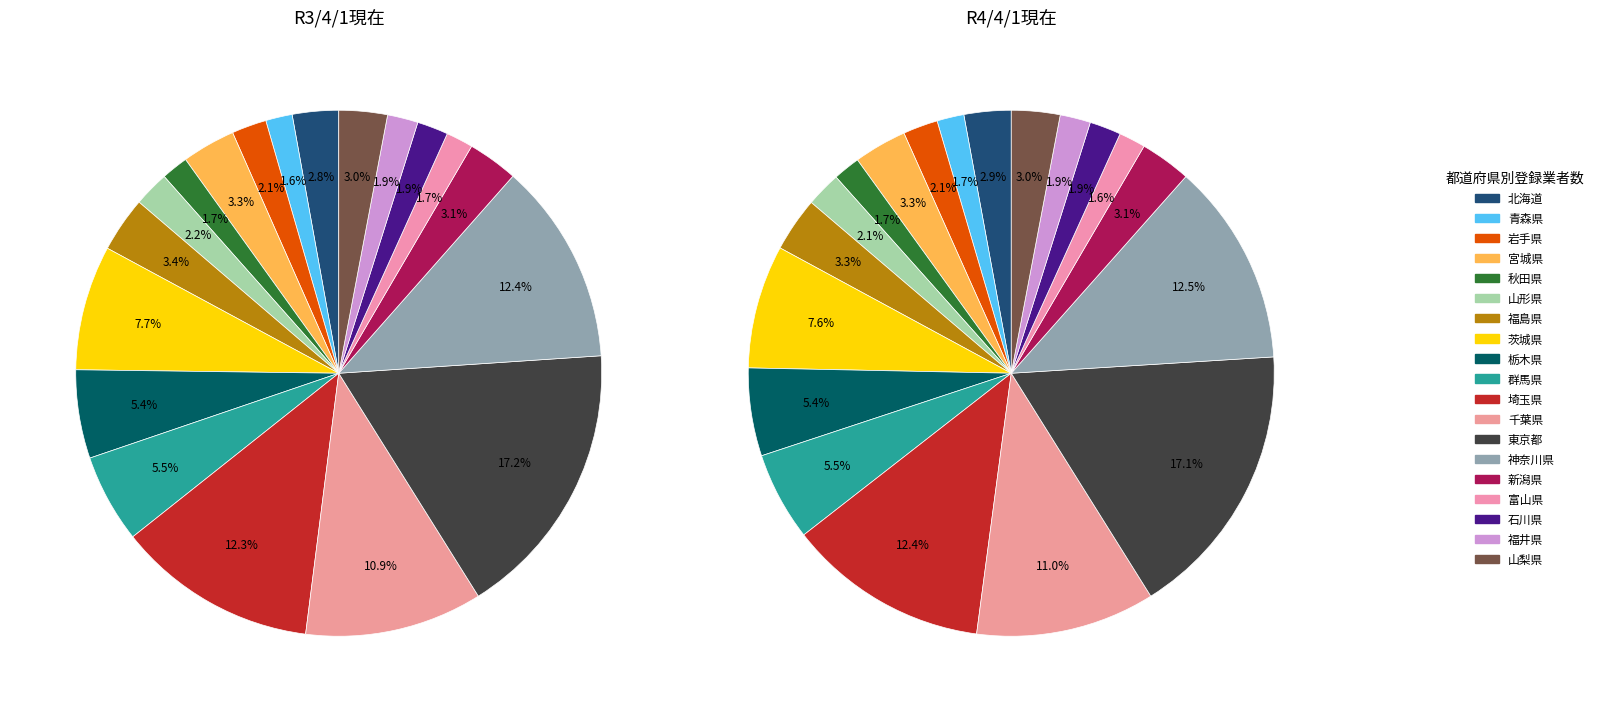

Count the number of slices in the pie.

19